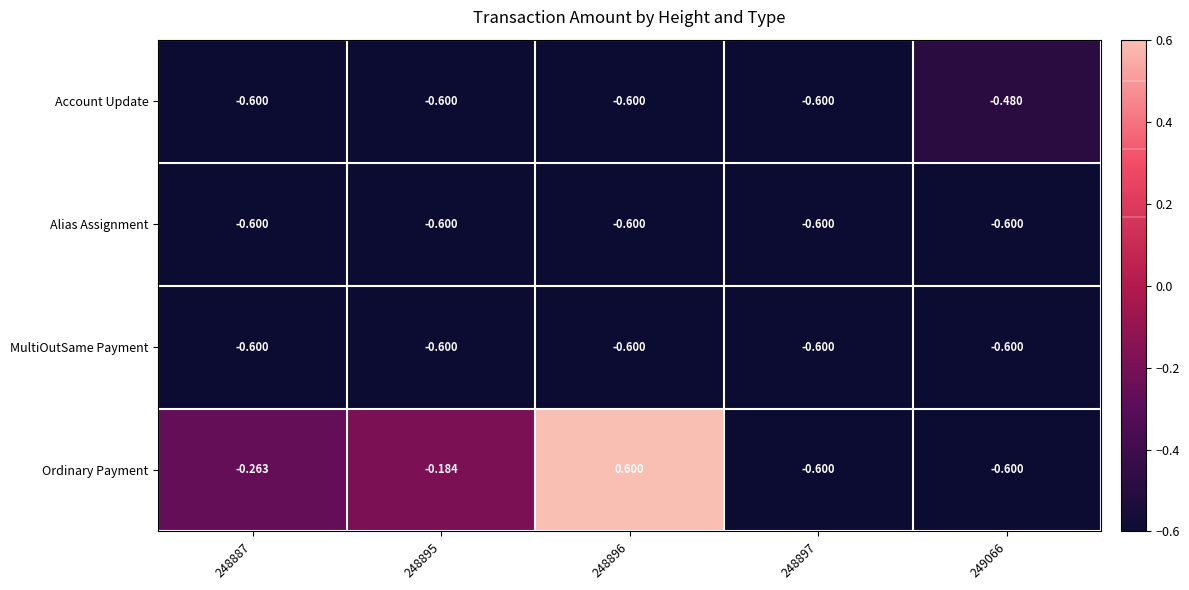

Which series changed the most between 248887 and 248897?

Ordinary Payment